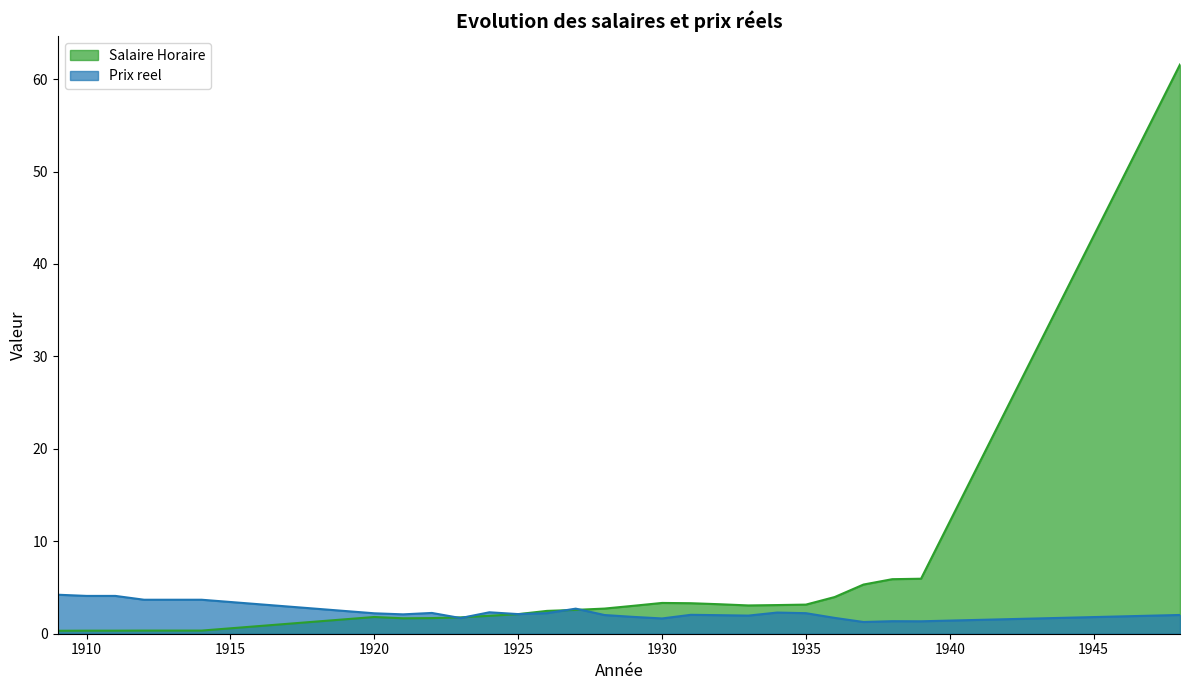

Is the value of Prix reel at 1937 greater than the value of Salaire Horaire at 1922?

No